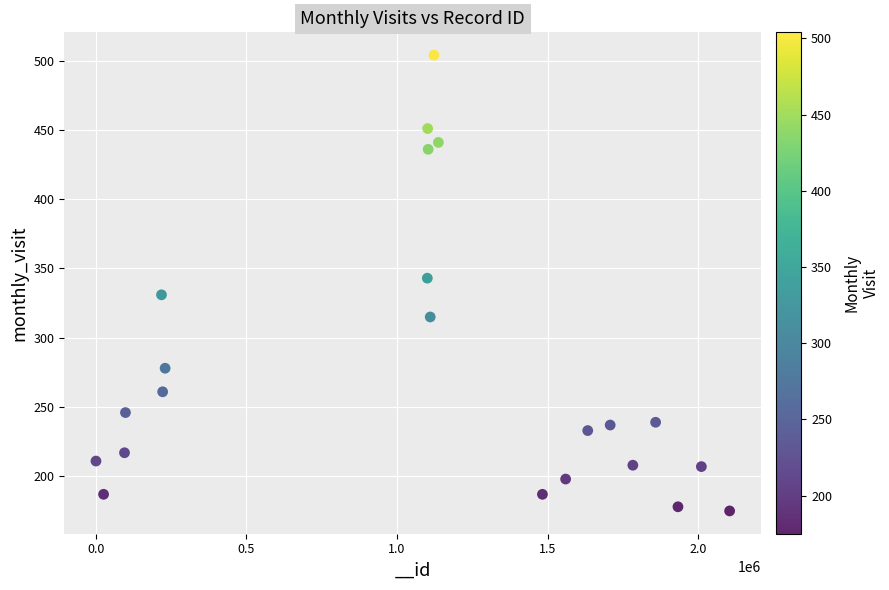

What Y value in the scatter plot is closest to 339?

343